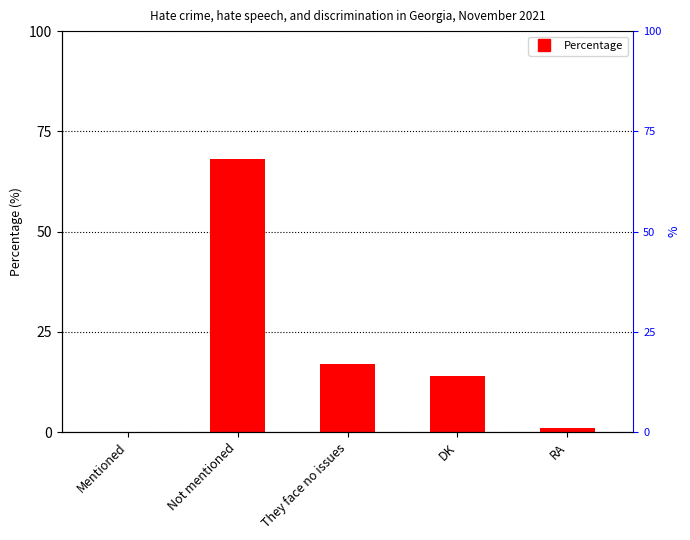

What is the change in value from Mentioned to DK?

+14